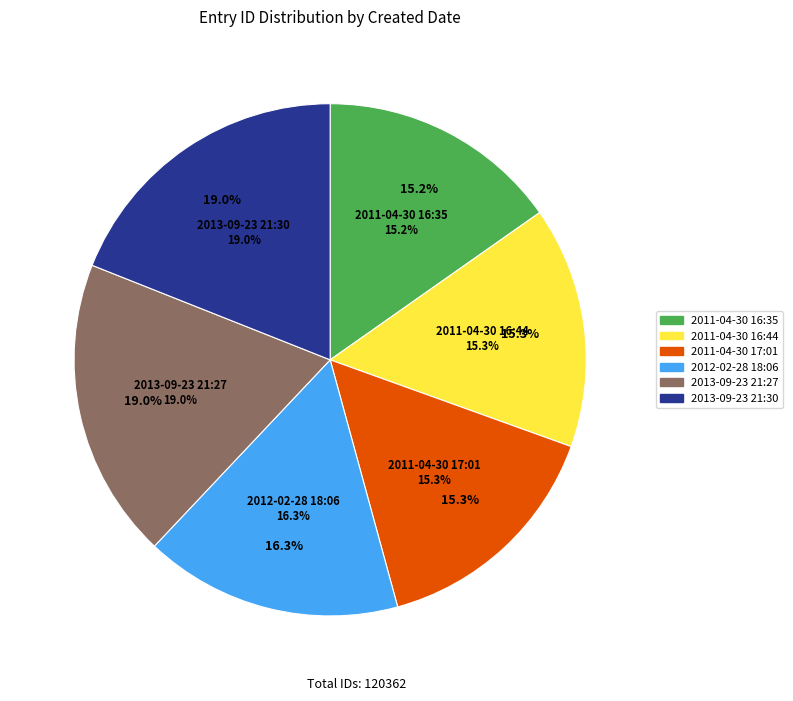

Does any single category account for the majority?

No